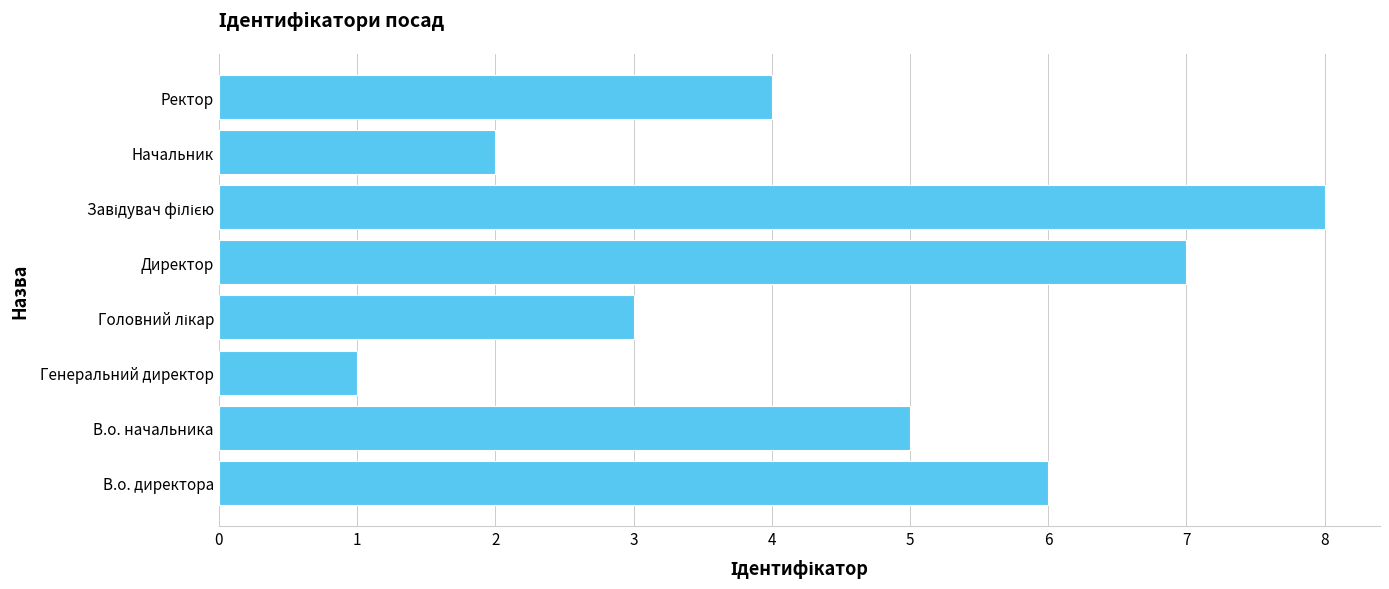

What is the sum of all values?

36